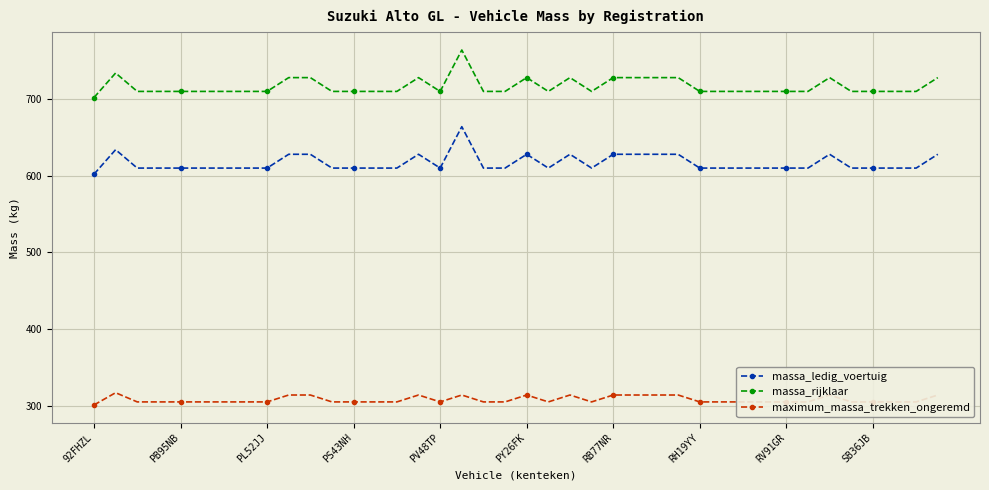

At how many categories does at least one series exceed 447?

40